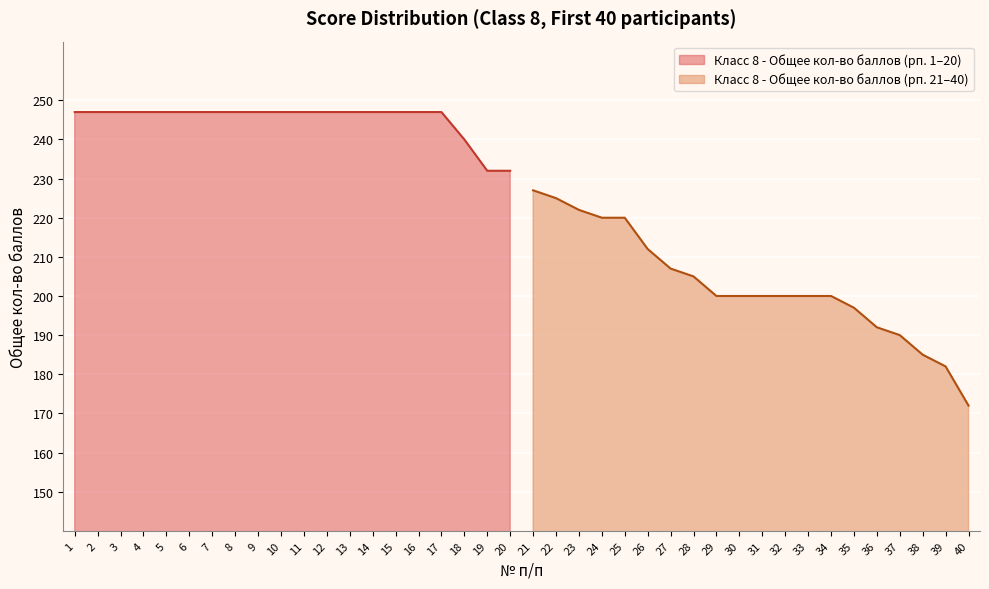

The value of Класс 8 - Общее кол-во баллов (рп. 1–20) at 10 is 148. True or false?

False